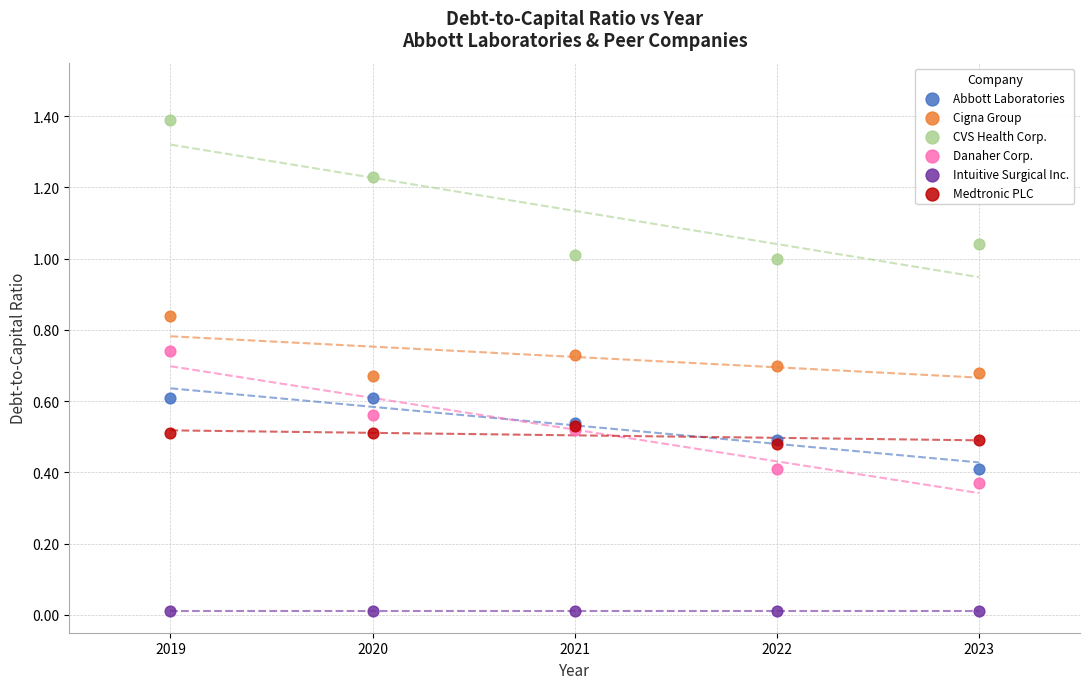

What are all the series names shown in the legend?

Abbott Laboratories, Cigna Group, CVS Health Corp., Danaher Corp., Intuitive Surgical Inc., Medtronic PLC